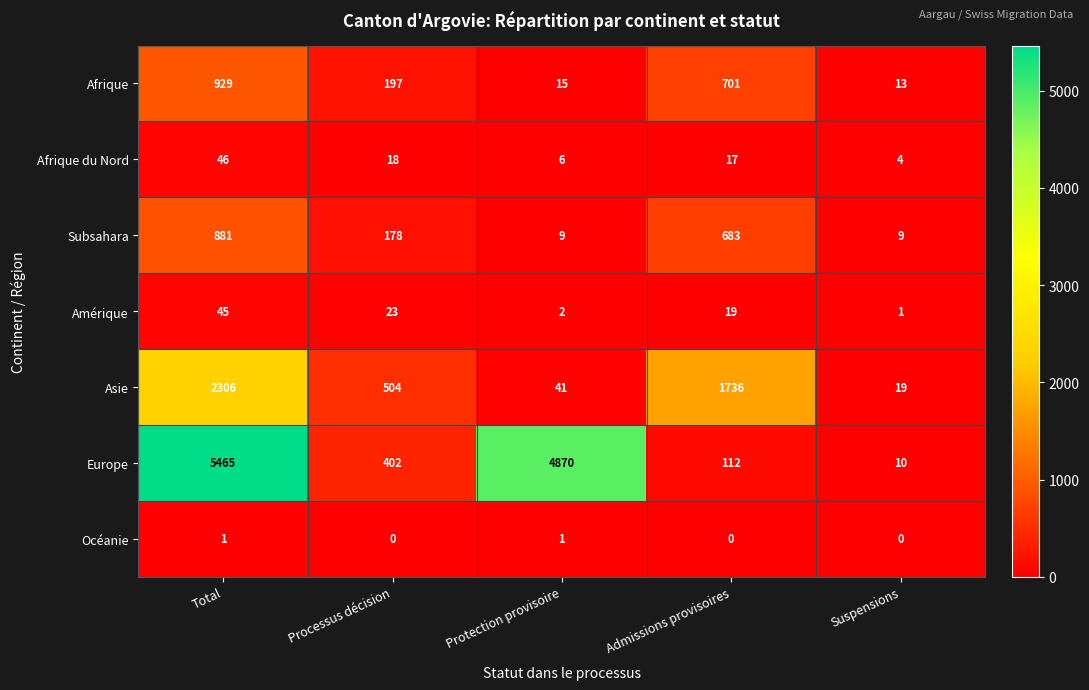

Which series has the widest spread of values?

Europe